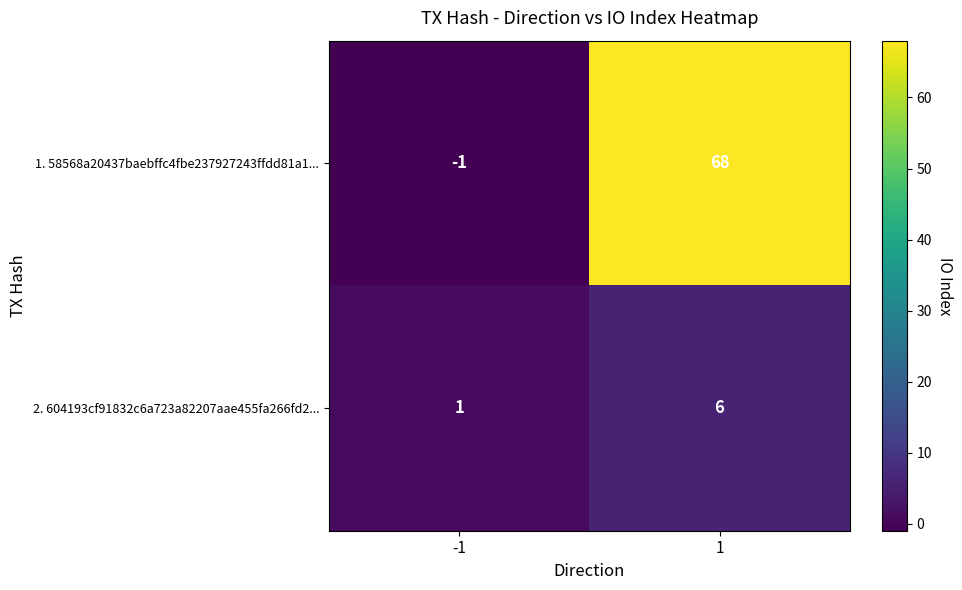

Which series has the largest range (max minus min)?

1. 58568a20437baebffc4fbe237927243ffdd81a1...